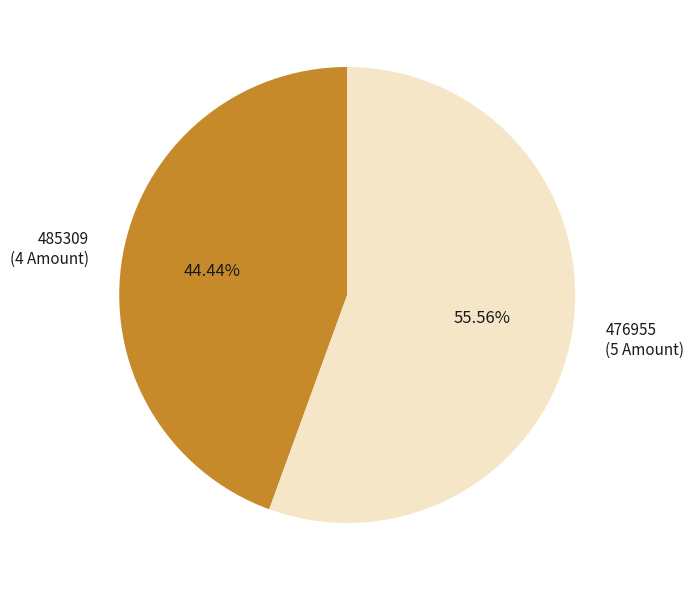

What portion of the pie excludes 476955?

44.4%